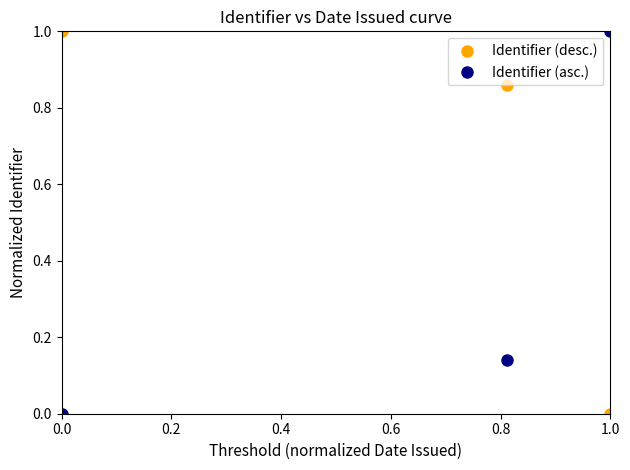

Rank the series by their average value, from lowest to highest.

Identifier (asc.), Identifier (desc.)